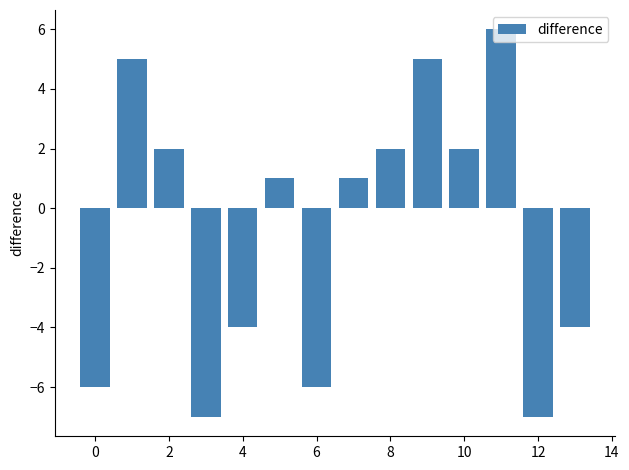

What is the greatest value displayed?

6